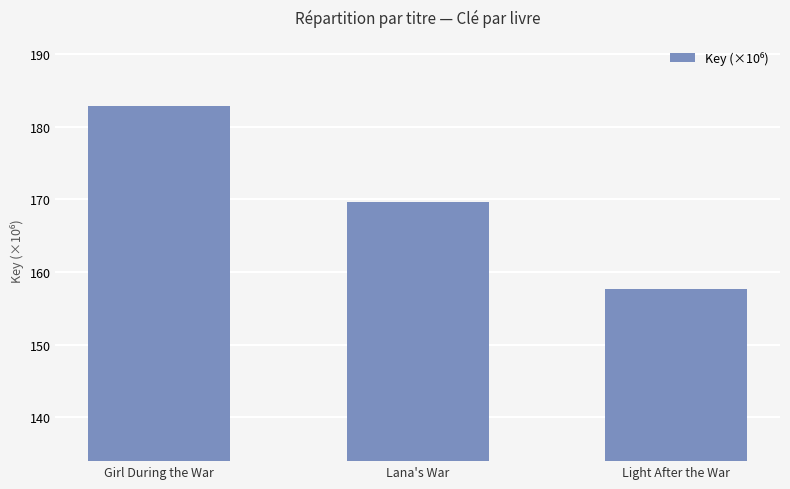

Which category has the lowest value across all series?

Light After the War